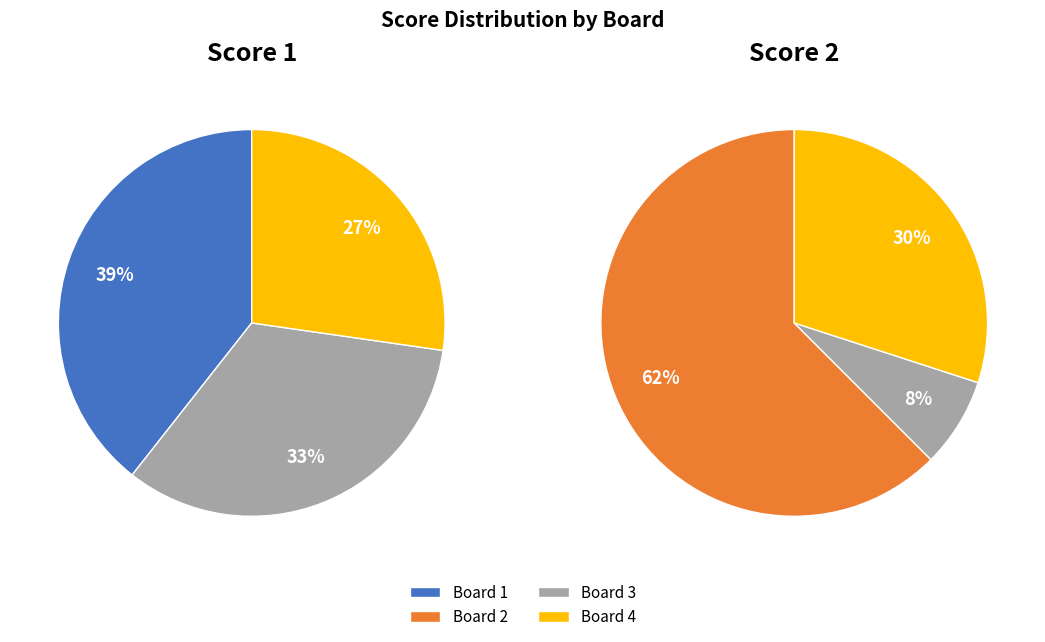

Does Board 3 account for over 50% of the chart?

No